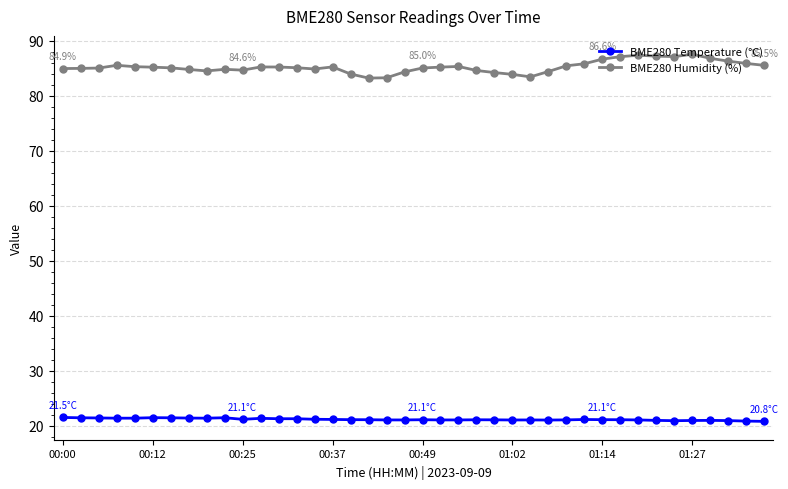

How many lines are shown in the chart?

2